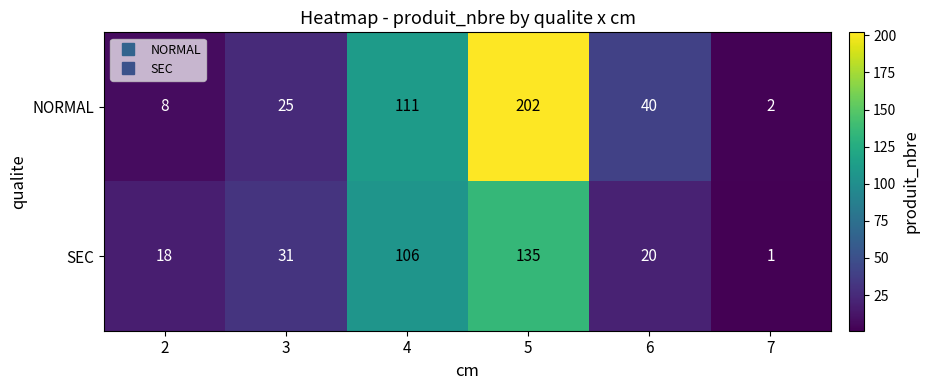

What is the maximum value shown in the chart?

202